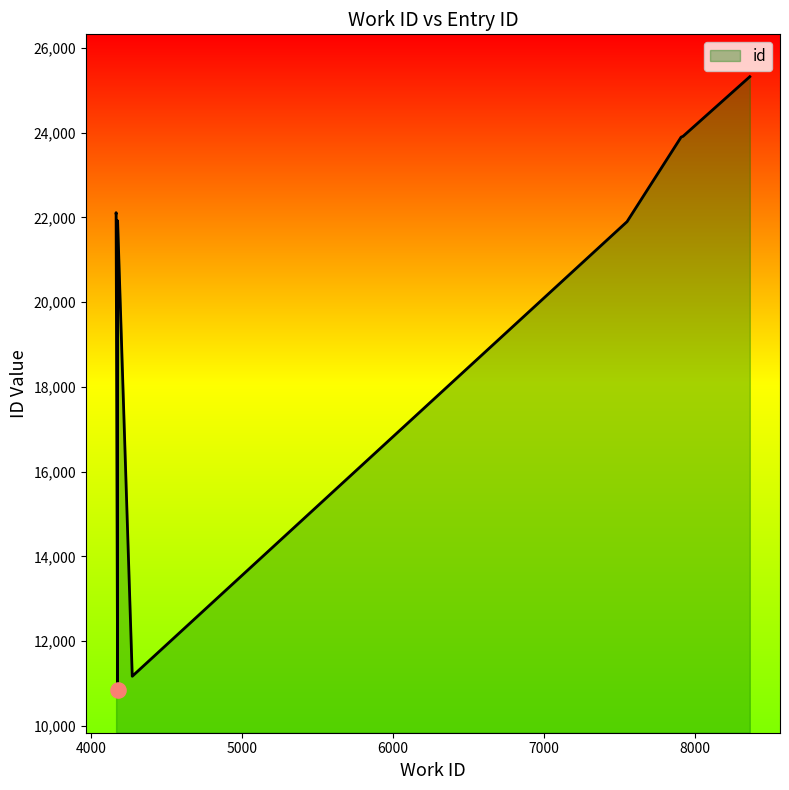

Approximately how many times larger is the value at 7551 compared to 4167?

1.0